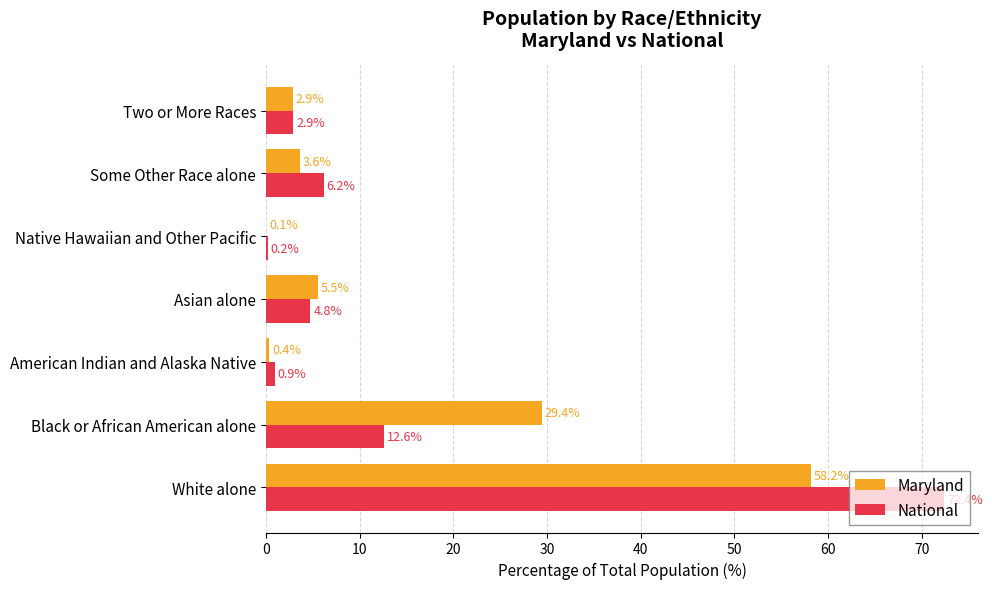

Which series changed the most between Asian alone and Native Hawaiian and Other Pacific?

Maryland